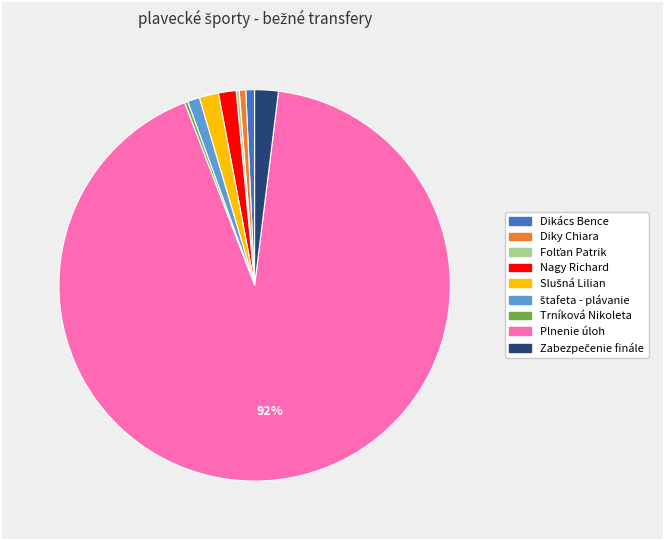

Which category has the biggest portion of the pie?

Plnenie úloh